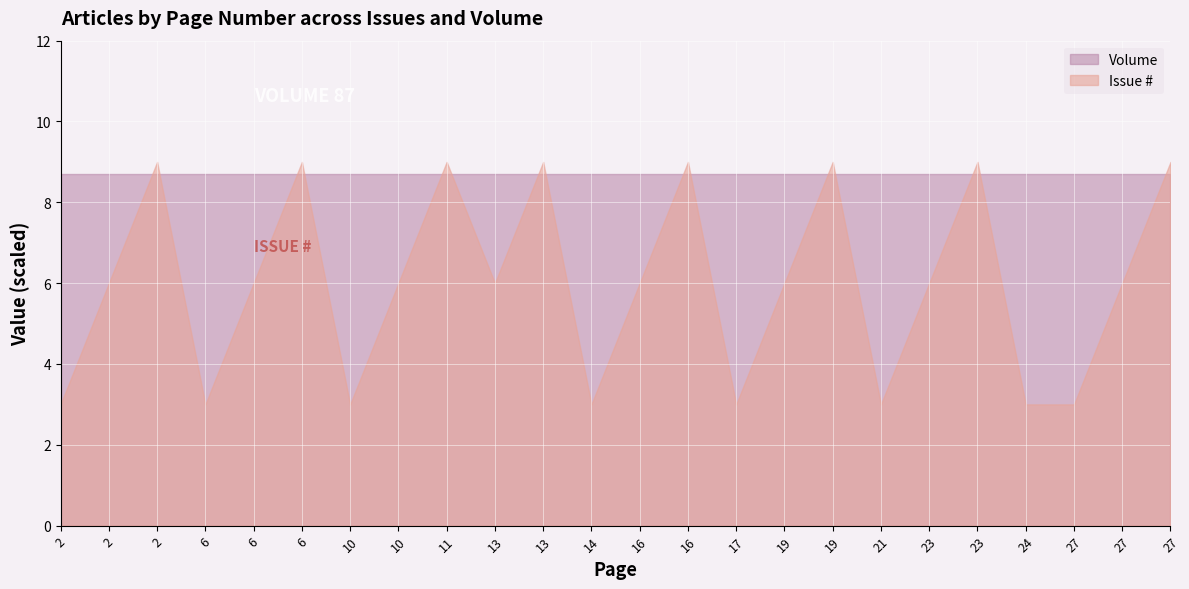

Rank the categories by Volume value from lowest to highest.

2, 6, 10, 14, 17, 21, 24, 27, 2, 6, 10, 13, 16, 19, 23, 27, 2, 6, 11, 13, 16, 19, 23, 27